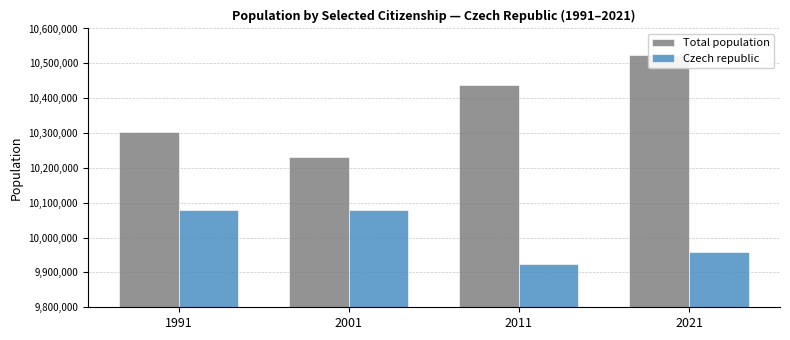

What is the value of the Total population bar at the 2nd from the left?

10230060